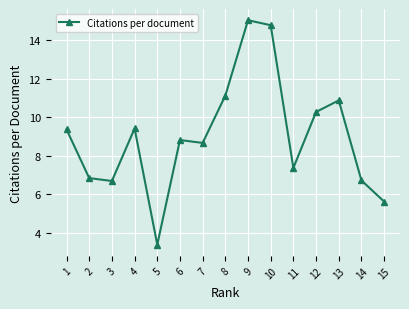

Rank the categories by value from highest to lowest.

9, 10, 8, 13, 12, 4, 1, 6, 7, 11, 2, 14, 3, 15, 5